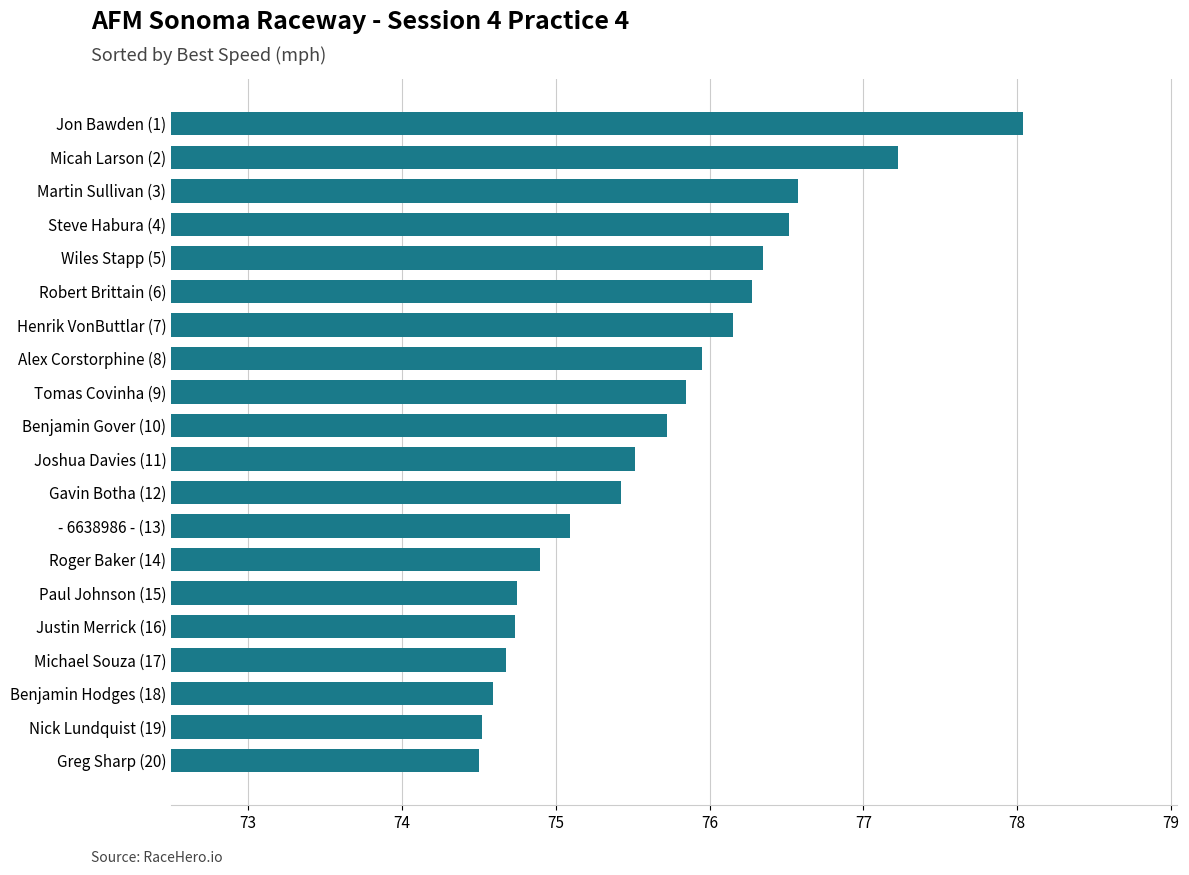

The value at - 6638986 - (13) is 75.1. True or false?

True